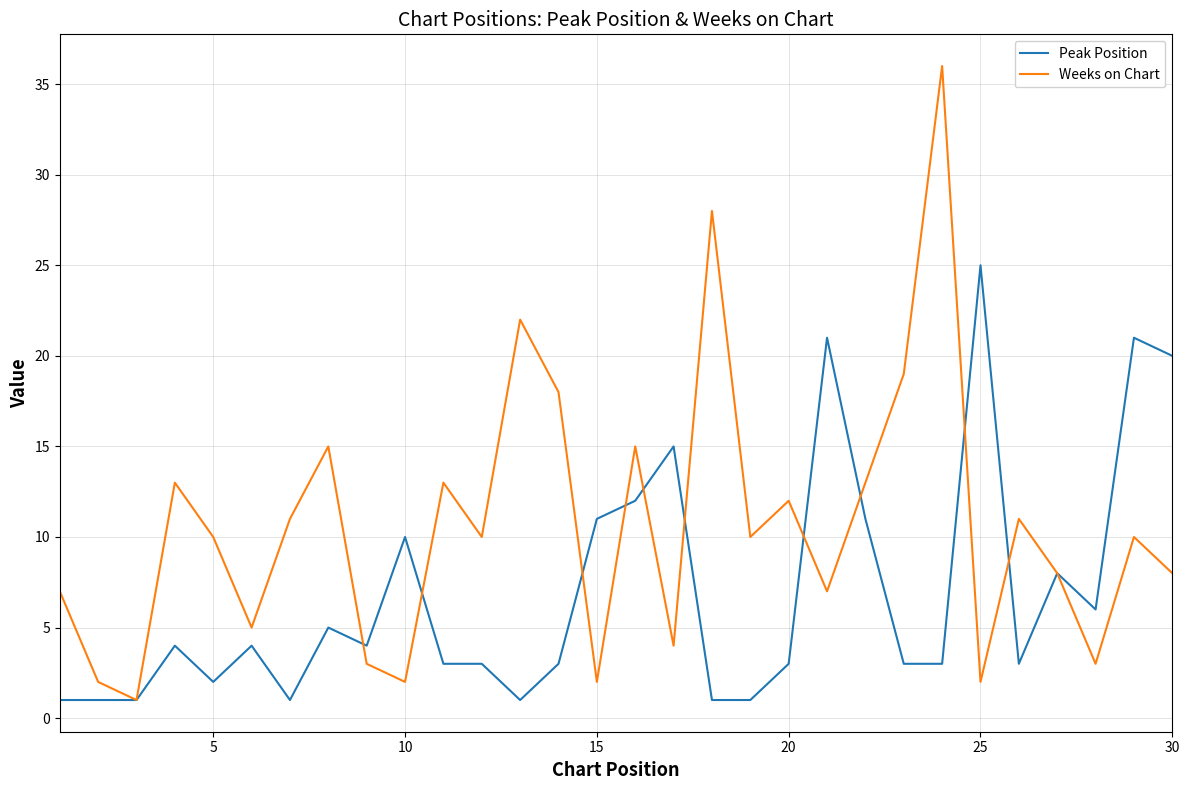

What is the sum of all Weeks on Chart values?

320